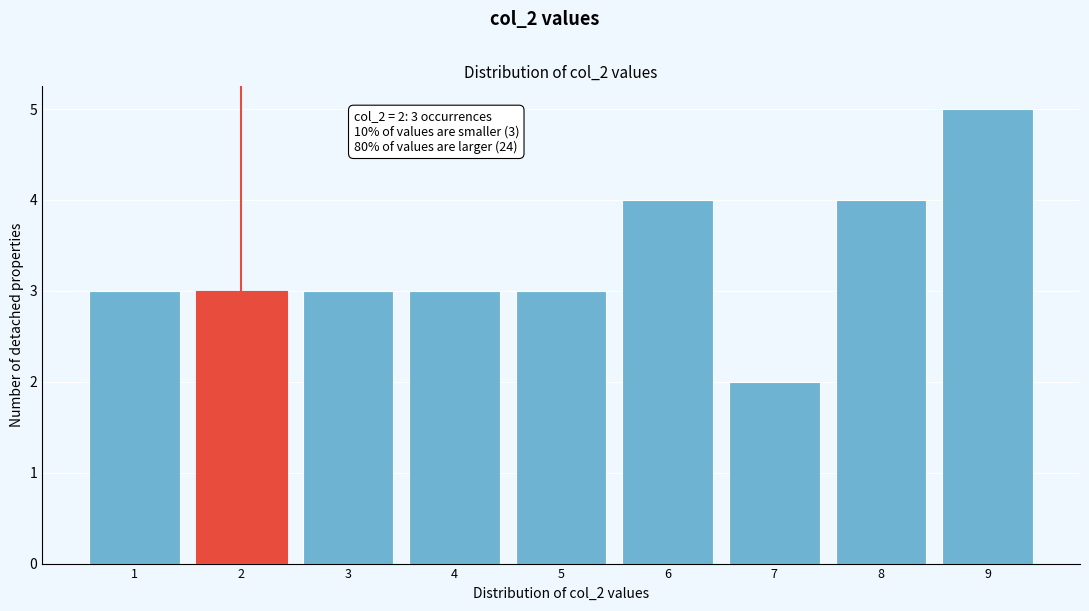

Which range on the x-axis has the tallest bar?

8.5 to 9.5